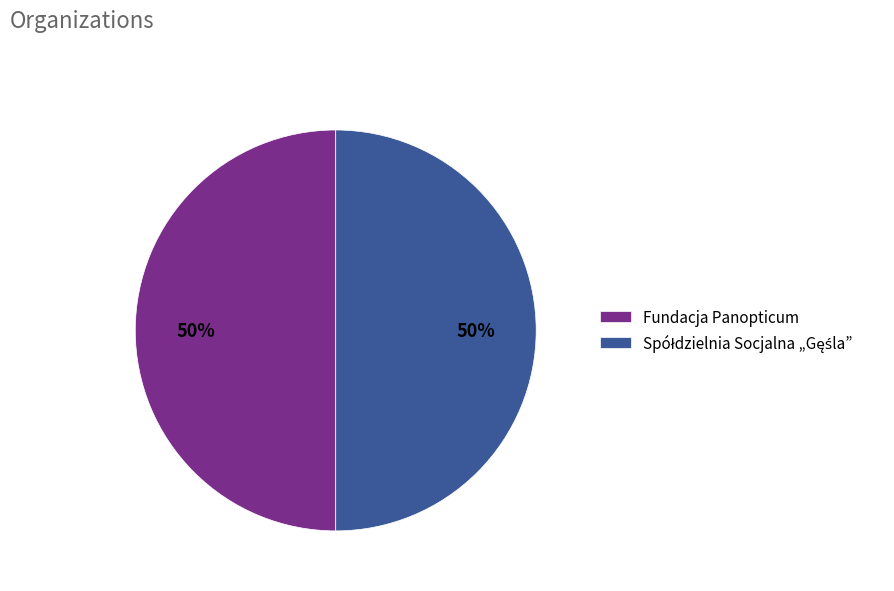

What percentage is the Fundacja Panopticum slice, to the nearest percent?

50%